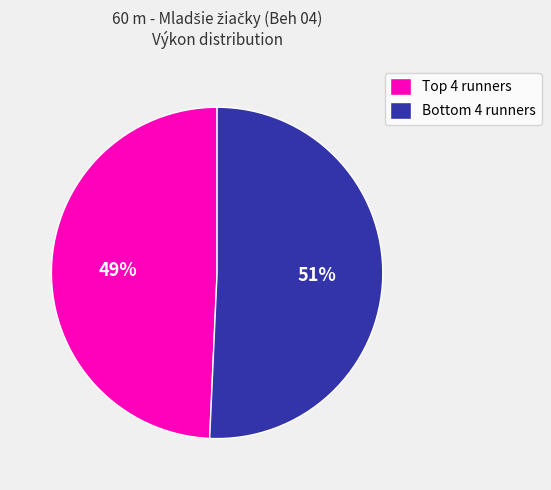

How many slices are in this pie chart?

2